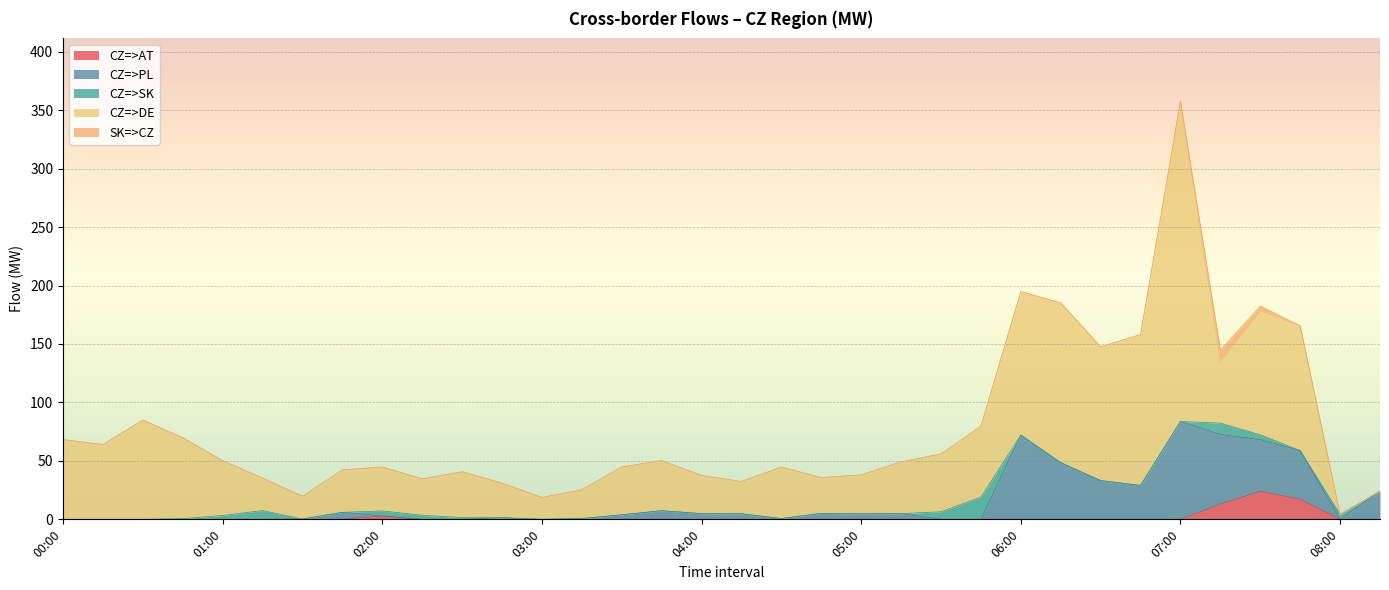

Where is CZ=>AT nearest to the value 12?

07:15